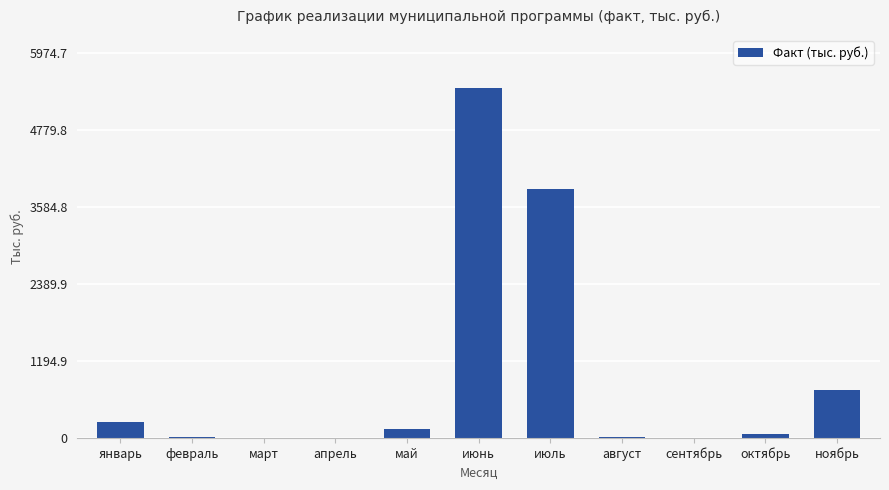

The value at май is 142.4. True or false?

True